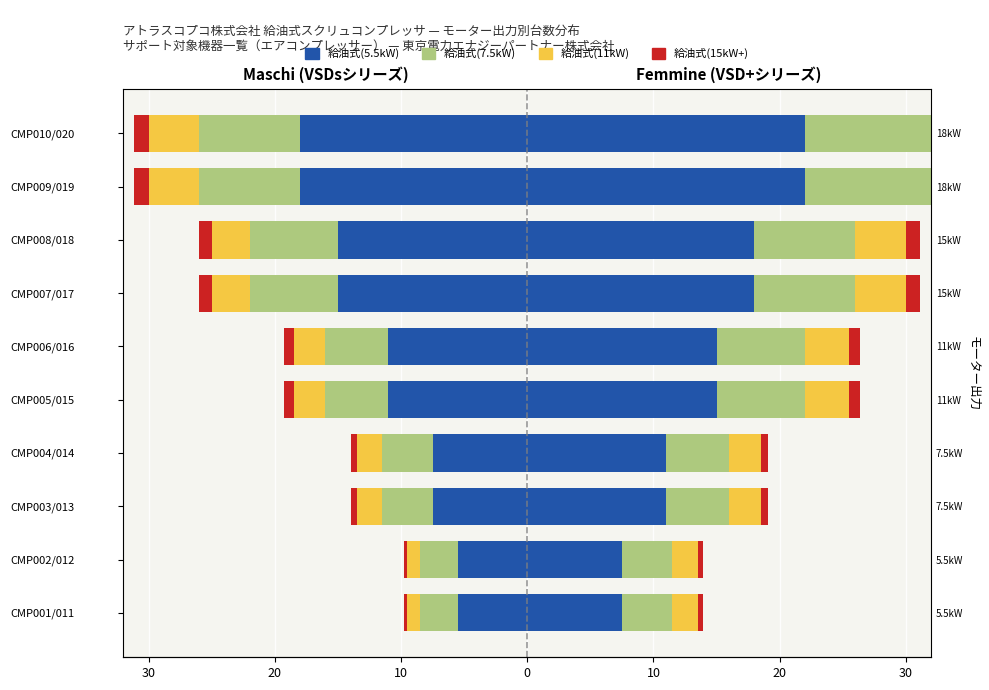

What is the difference between the second highest and minimum values in the 給油式(11kW) series?

3.0